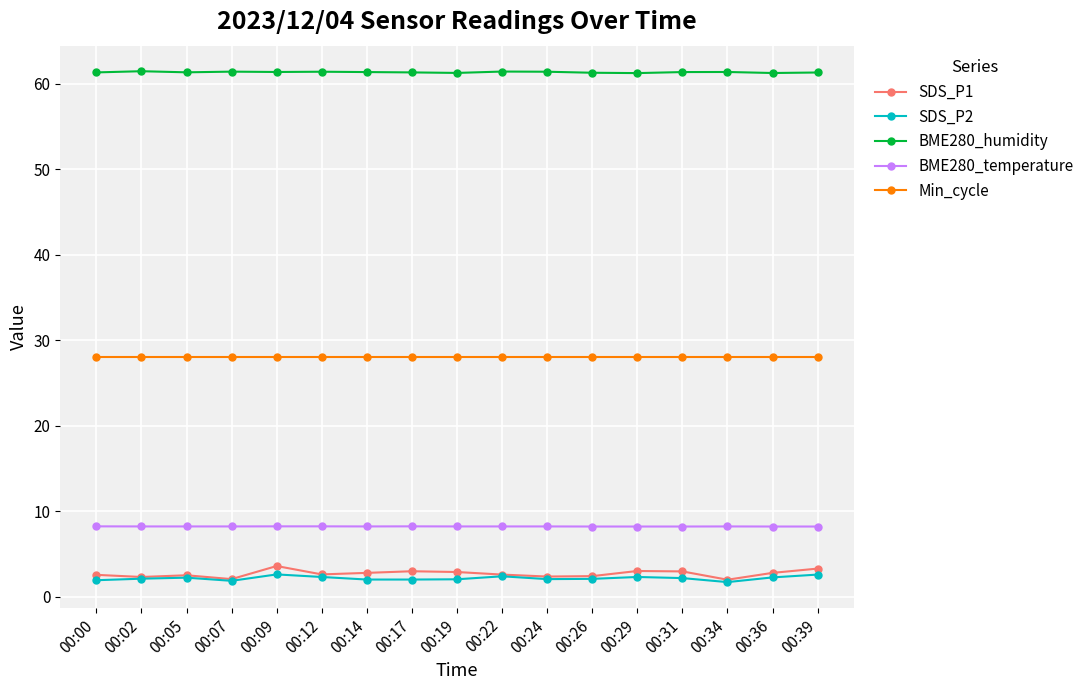

Where does the SDS_P1 series first go above 2?

00:00